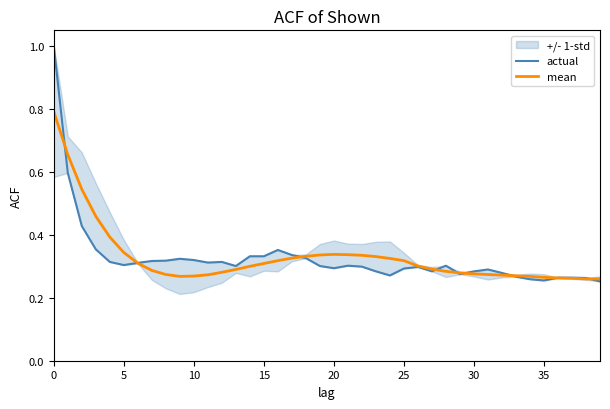

Where is actual nearest to the value 0?

39